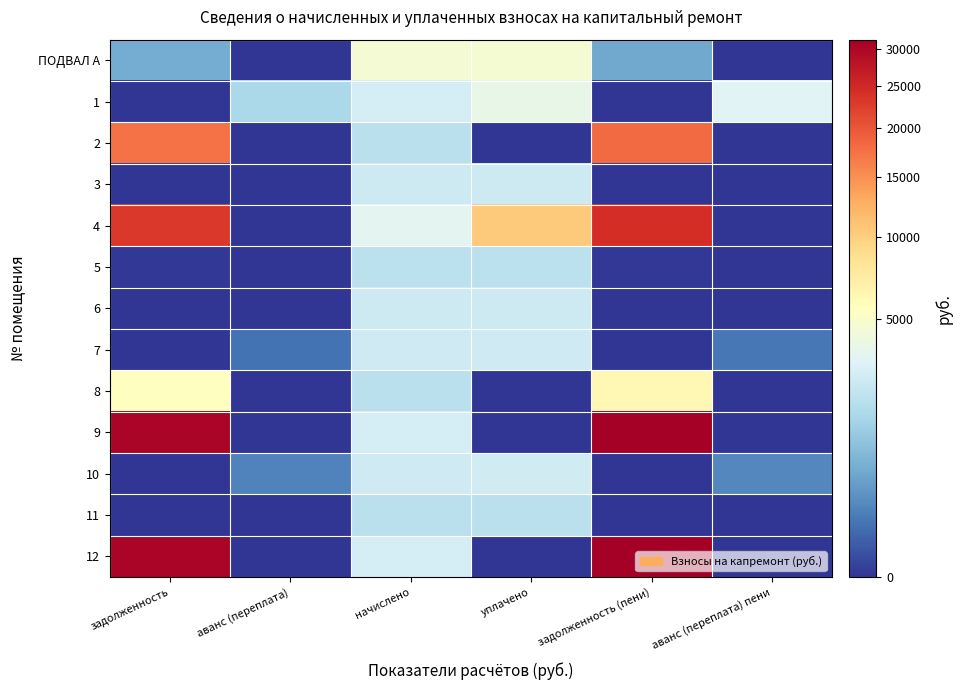

Reading left to right, extract all data points from this chart.

ПОДВАЛ А: задолженность=556.0	аванс (переплата)=0.0	начислено=4547.7	уплачено=4708.7	задолженность (пени)=511.6	аванс (переплата) пени=0.0
1: задолженность=0.0	аванс (переплата)=1558.7	начислено=2790.0	уплачено=3758.8	задолженность (пени)=0.0	аванс (переплата) пени=3271.8
2: задолженность=17357.0	аванс (переплата)=0.0	начислено=1986.5	уплачено=0.0	задолженность (пени)=18019.2	аванс (переплата) пени=0.0
3: задолженность=0.0	аванс (переплата)=0.0	начислено=2533.3	уплачено=2533.3	задолженность (пени)=0.0	аванс (переплата) пени=0.0
4: задолженность=23163.6	аванс (переплата)=0.0	начислено=3387.1	уплачено=10376.9	задолженность (пени)=24292.7	аванс (переплата) пени=0.0
5: задолженность=0.1	аванс (переплата)=0.0	начислено=2025.5	уплачено=2025.5	задолженность (пени)=0.1	аванс (переплата) пени=0.0
6: задолженность=0.0	аванс (переплата)=0.0	начислено=2522.2	уплачено=2522.2	задолженность (пени)=0.0	аванс (переплата) пени=0.0
7: задолженность=0.0	аванс (переплата)=100.3	начислено=2566.8	уплачено=2611.4	задолженность (пени)=0.0	аванс (переплата) пени=115.1
8: задолженность=5471.0	аванс (переплата)=0.0	начислено=1986.5	уплачено=0.0	задолженность (пени)=6133.2	аванс (переплата) пени=0.0
9: задолженность=30378.0	аванс (переплата)=0.0	начислено=2790.0	уплачено=0.0	задолженность (пени)=31308.0	аванс (переплата) пени=0.0
10: задолженность=0.0	аванс (переплата)=175.4	начислено=2566.8	уплачено=2644.9	задолженность (пени)=0.0	аванс (переплата) пени=201.4
11: задолженность=0.0	аванс (переплата)=0.0	начислено=1947.4	уплачено=1947.4	задолженность (пени)=0.0	аванс (переплата) пени=0.0
12: задолженность=30378.0	аванс (переплата)=0.0	начислено=2790.0	уплачено=0.0	задолженность (пени)=31308.0	аванс (переплата) пени=0.0